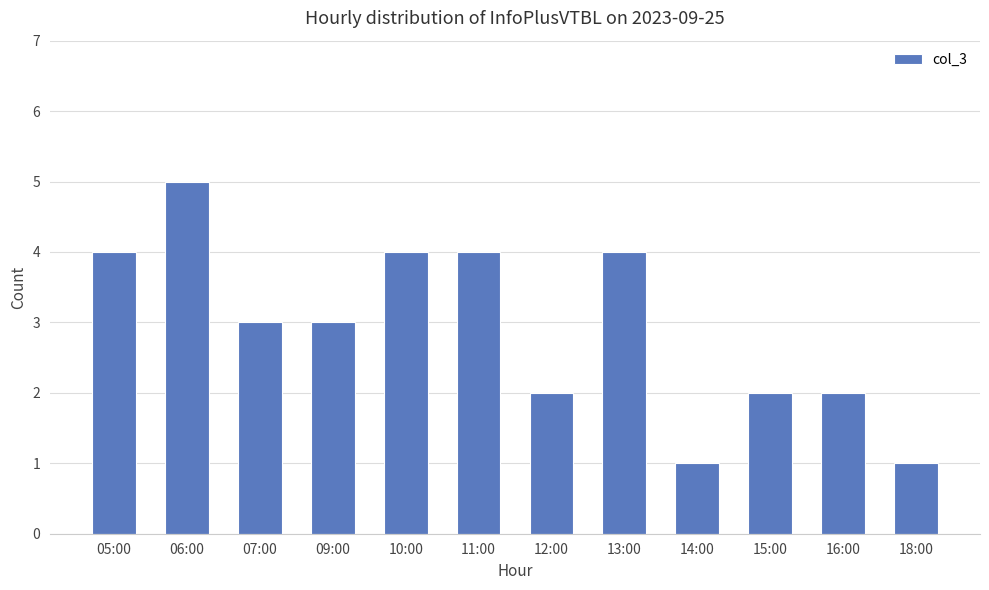

True or false: the data shows 3 at 09:00.

True